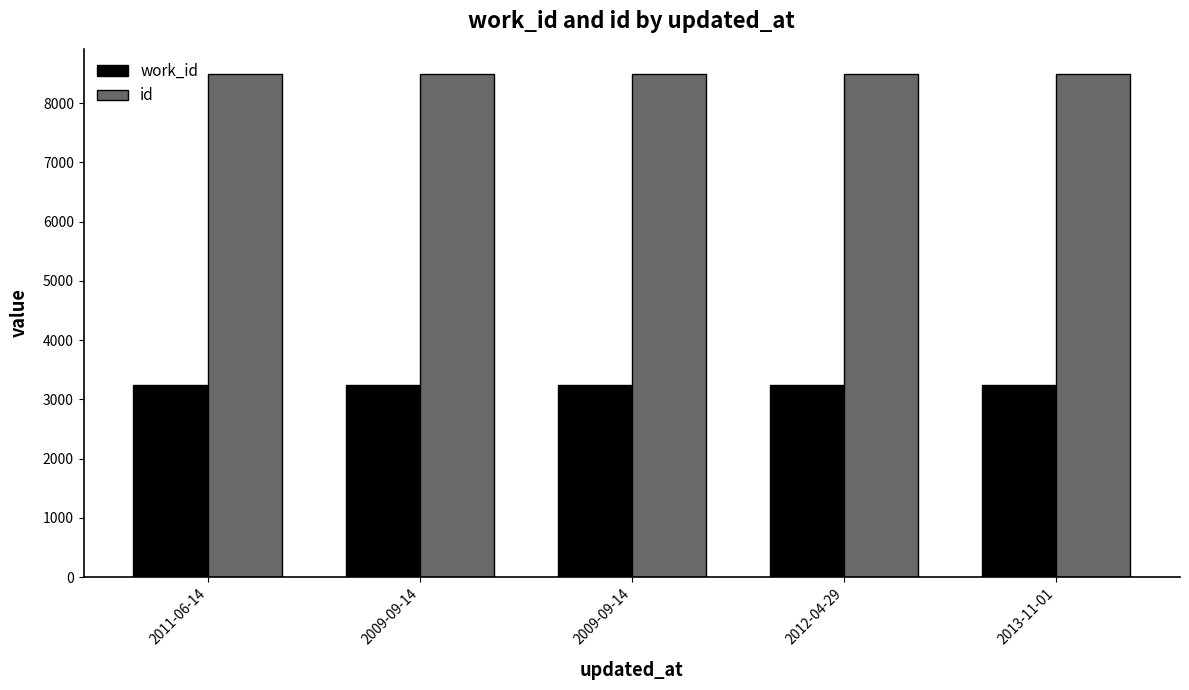

Which category has the lowest value in the work_id series?

2011-06-14